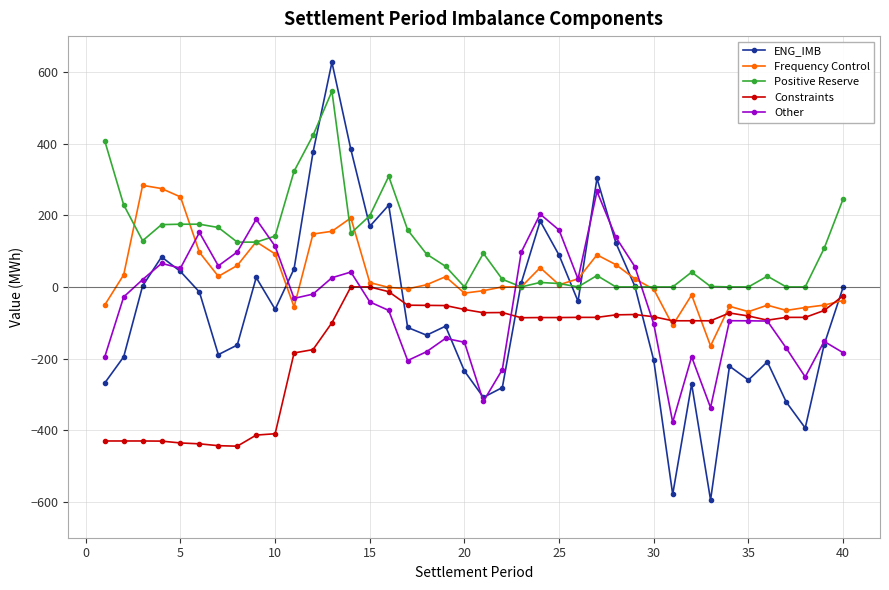

Which series ends up on top after the final intersection of Positive Reserve and Other?

Positive Reserve